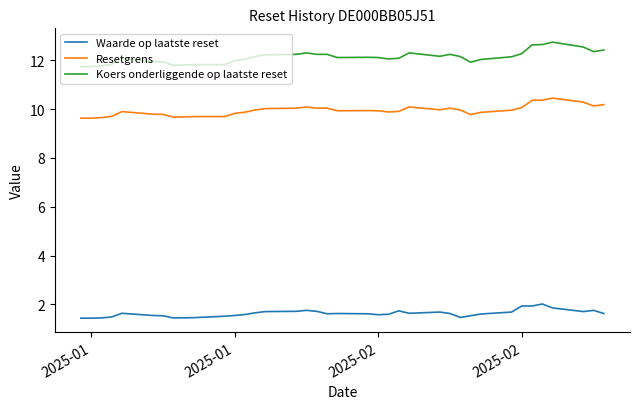

Rank the series by their maximum value, from lowest to highest.

Waarde op laatste reset, Resetgrens, Koers onderliggende op laatste reset